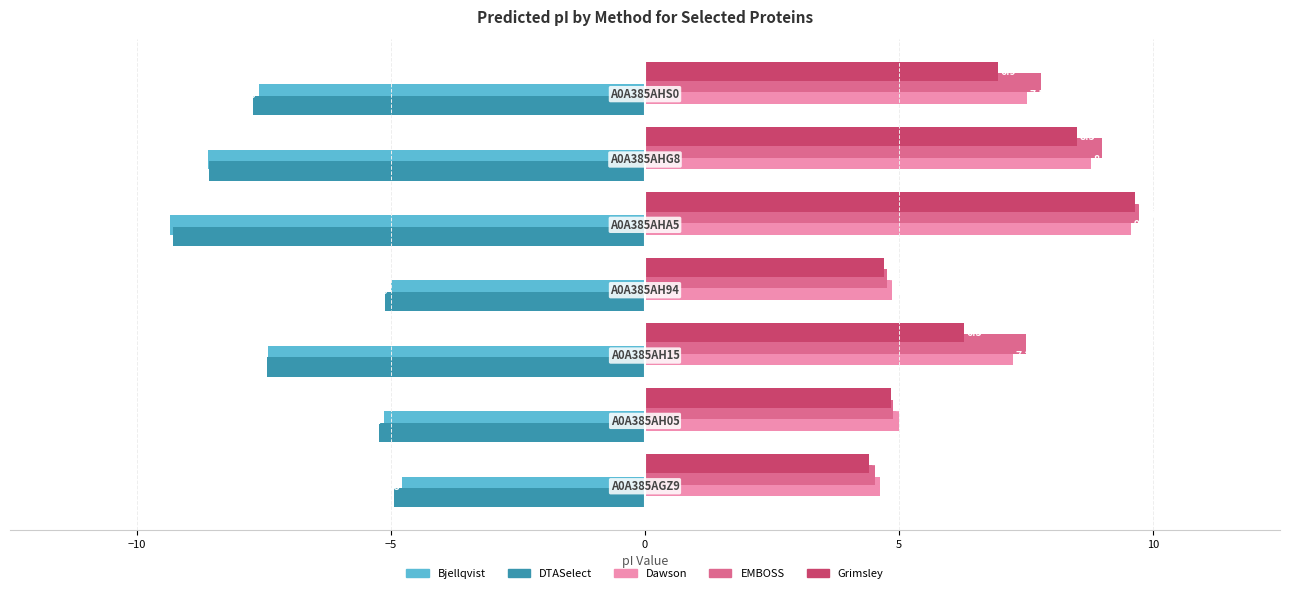

What is the lowest value of the Bjellqvist series?

-9.3